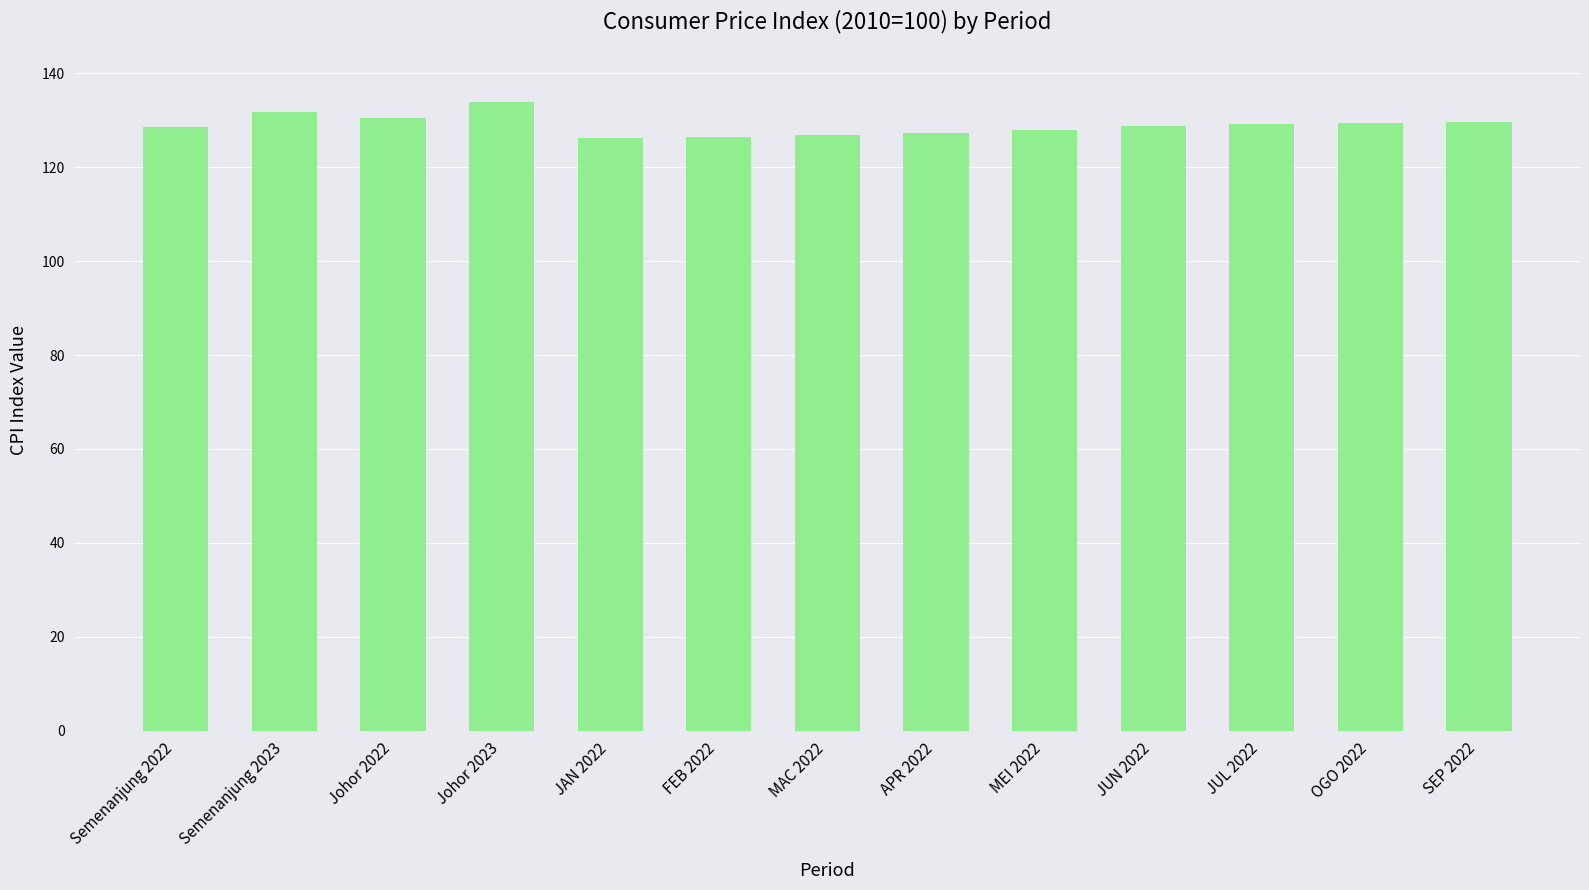

What is the ratio of the value at Semenanjung 2023 to the value at Johor 2022?

1.0